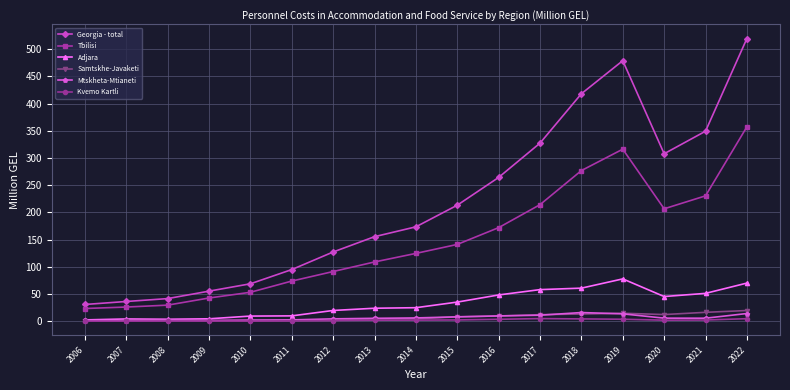

What is the approximate value of Mtskheta-Mtianeti at 2016?

10.0